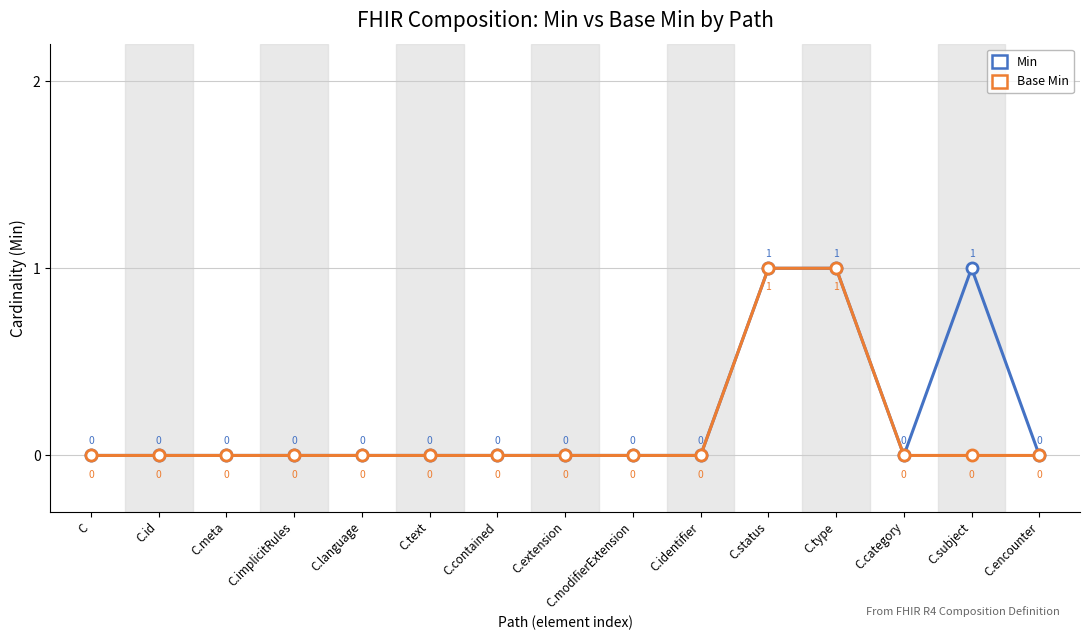

How many Min values are between 0 and 1?

15